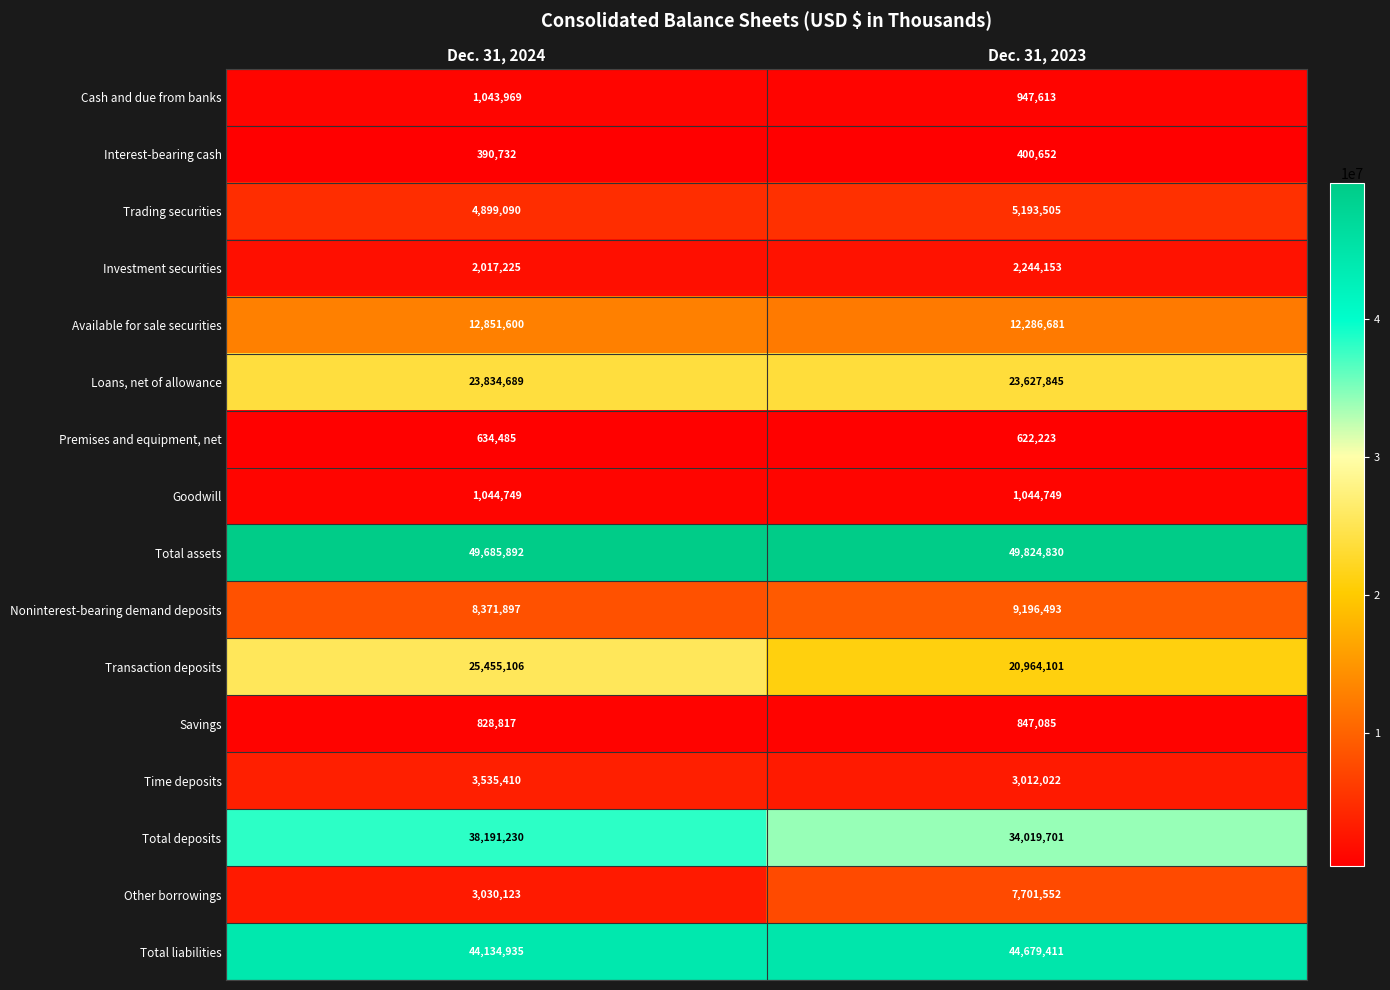

What is the smallest value displayed?

390732